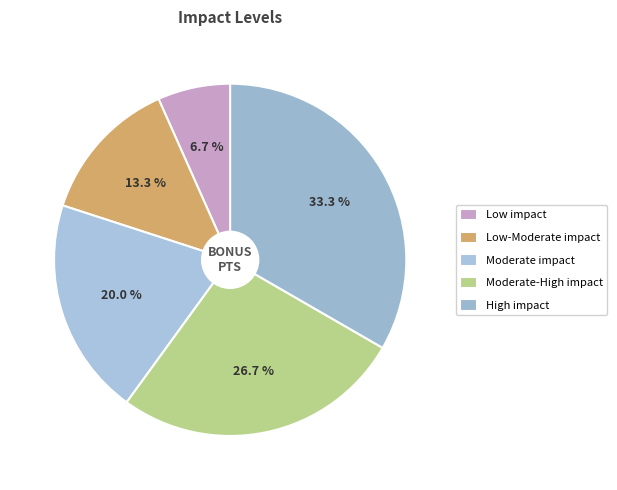

Is it true that High impact is 25% of the pie?

False